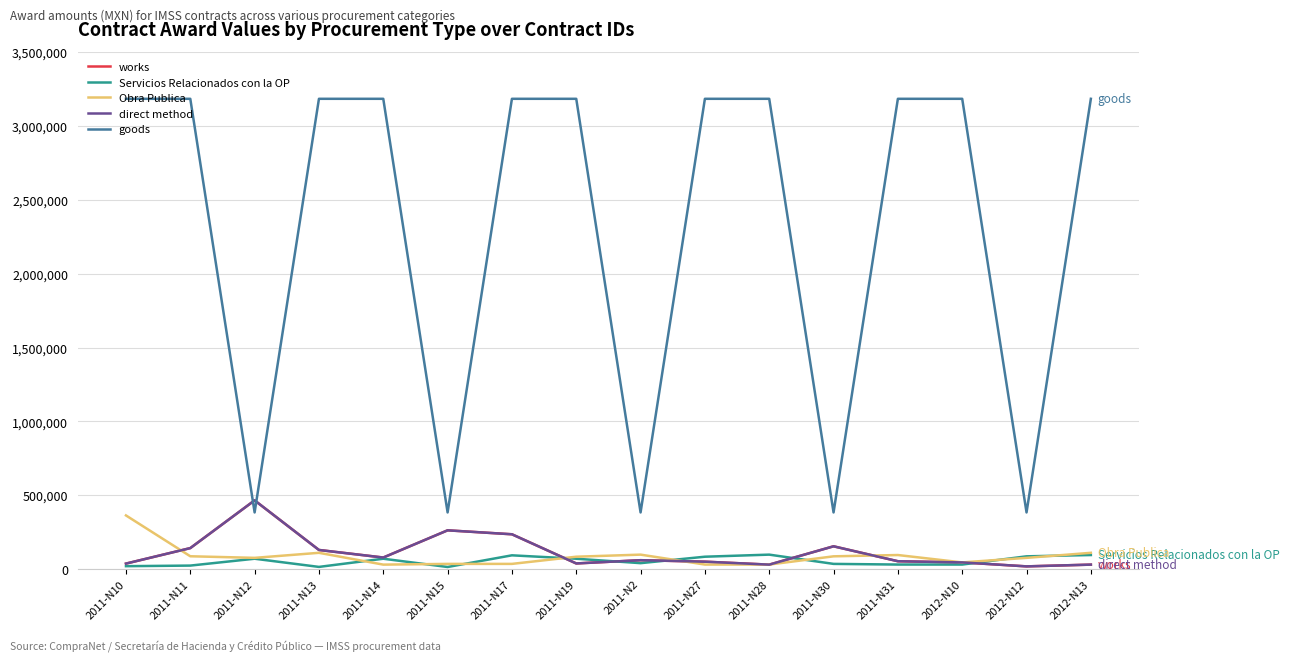

Where is the first local minimum for works?

2011-N14